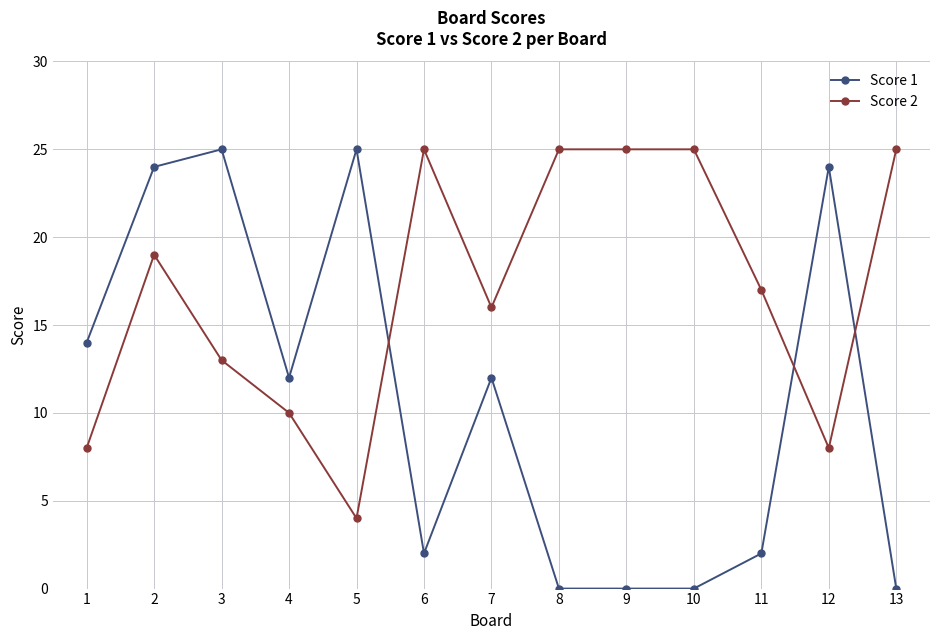

Does the chart display data point markers on the line(s)?

Yes